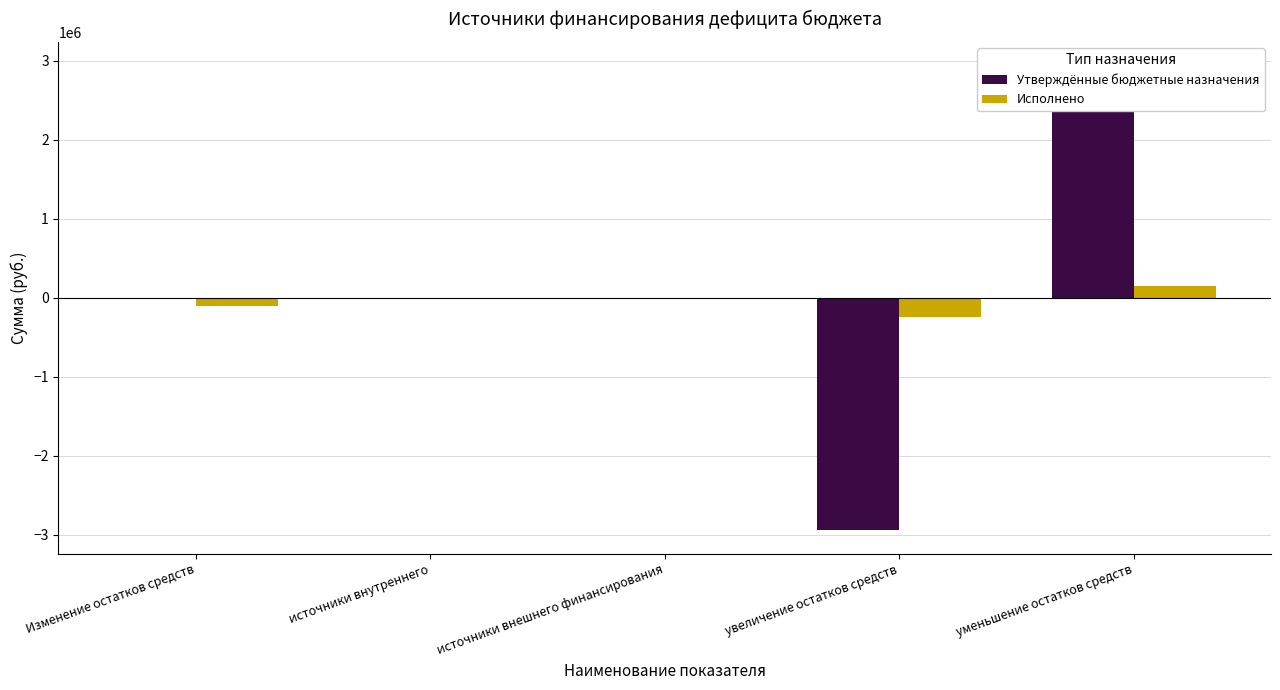

What are all the series names shown in the legend?

Утверждённые бюджетные назначения, Исполнено